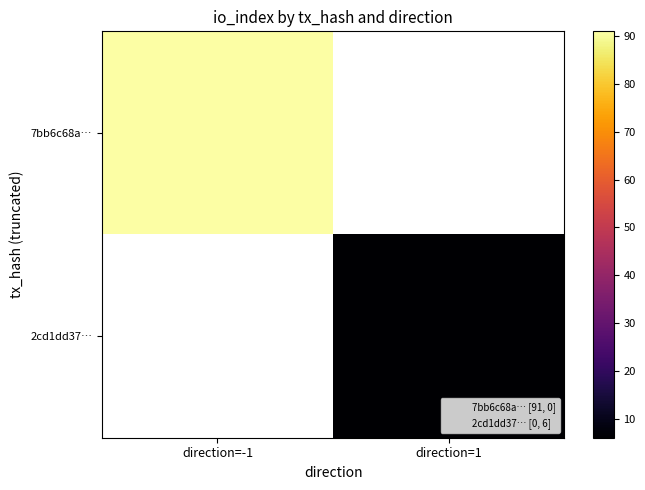

How many data points in 2cd1dd37… are less than 6?

1